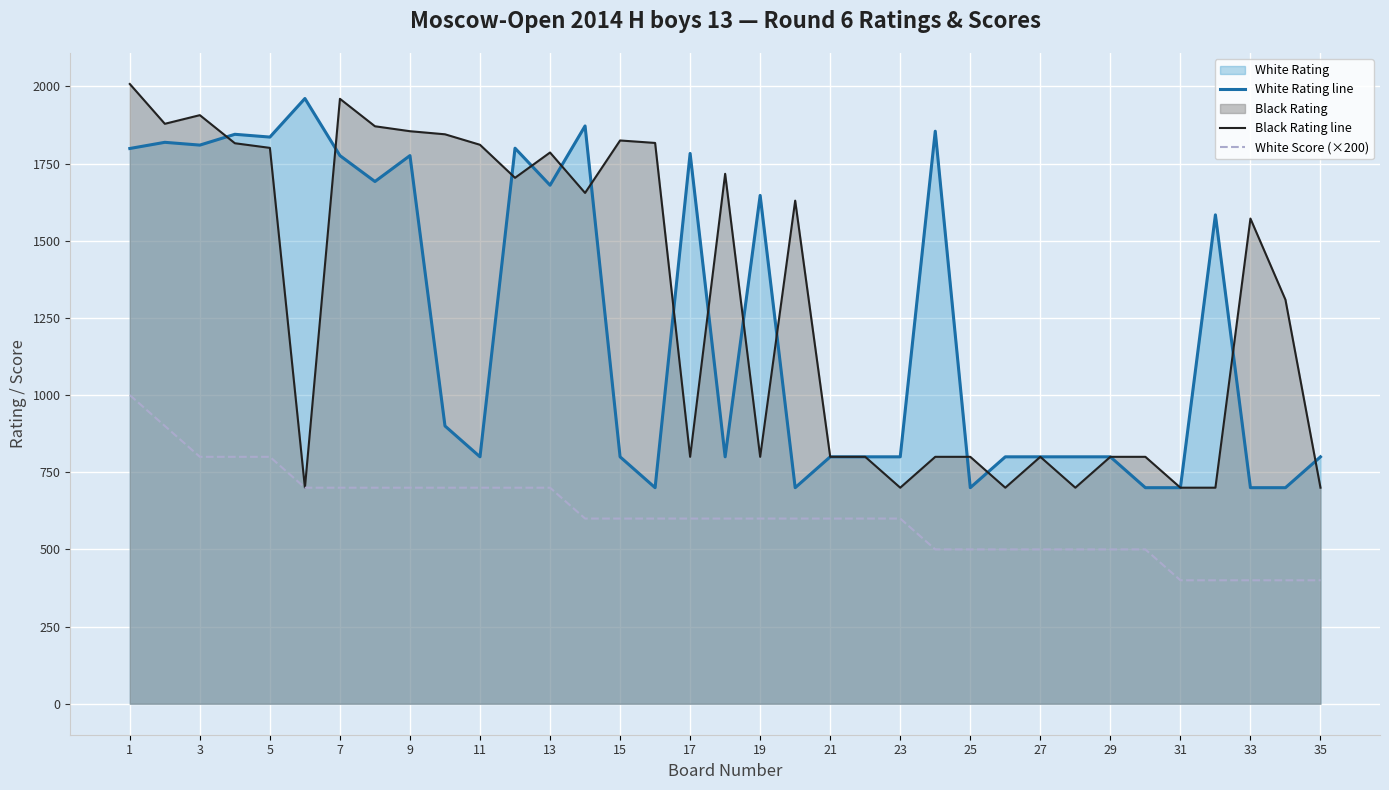

The value of White Rating line at 29 is 1432. True or false?

False